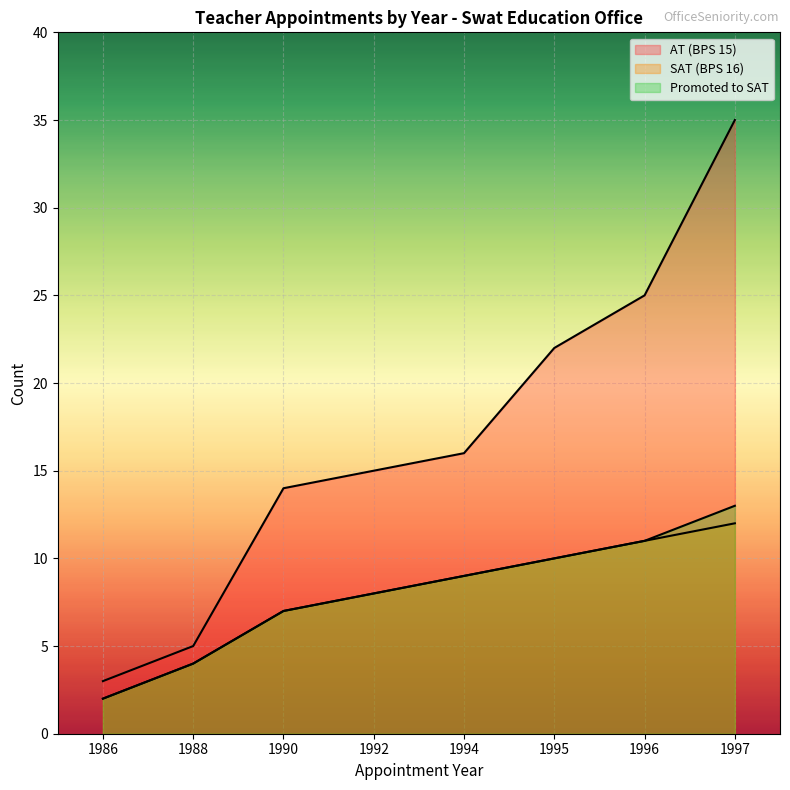

True or false: Promoted to SAT has more than 2 interior local peaks.

False